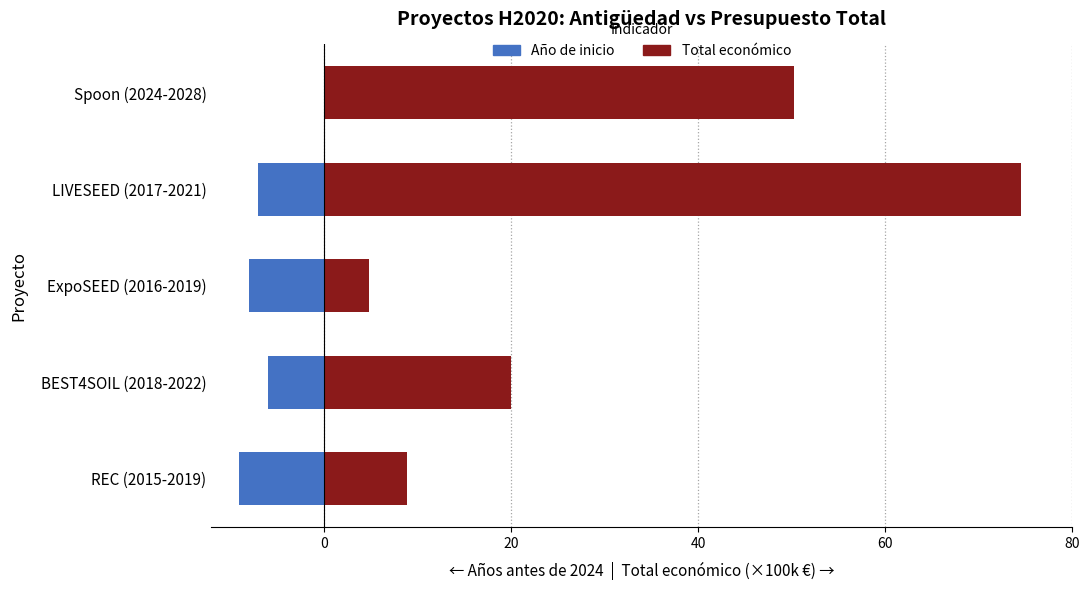

How many bars are there in each group?

2